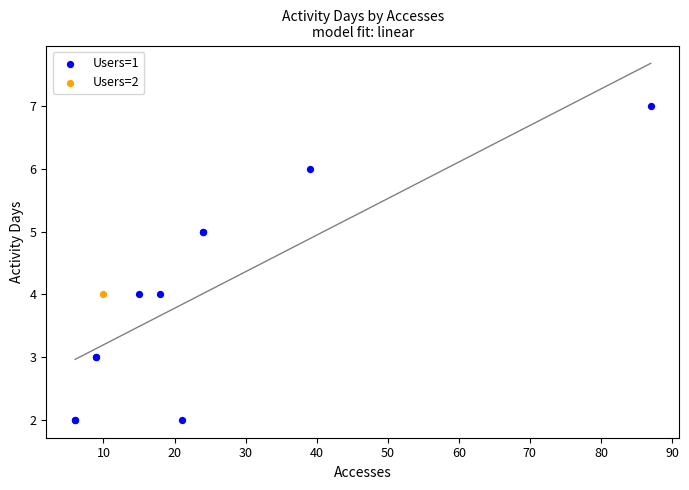

What are all the series names shown in the legend?

Users=1, Users=2